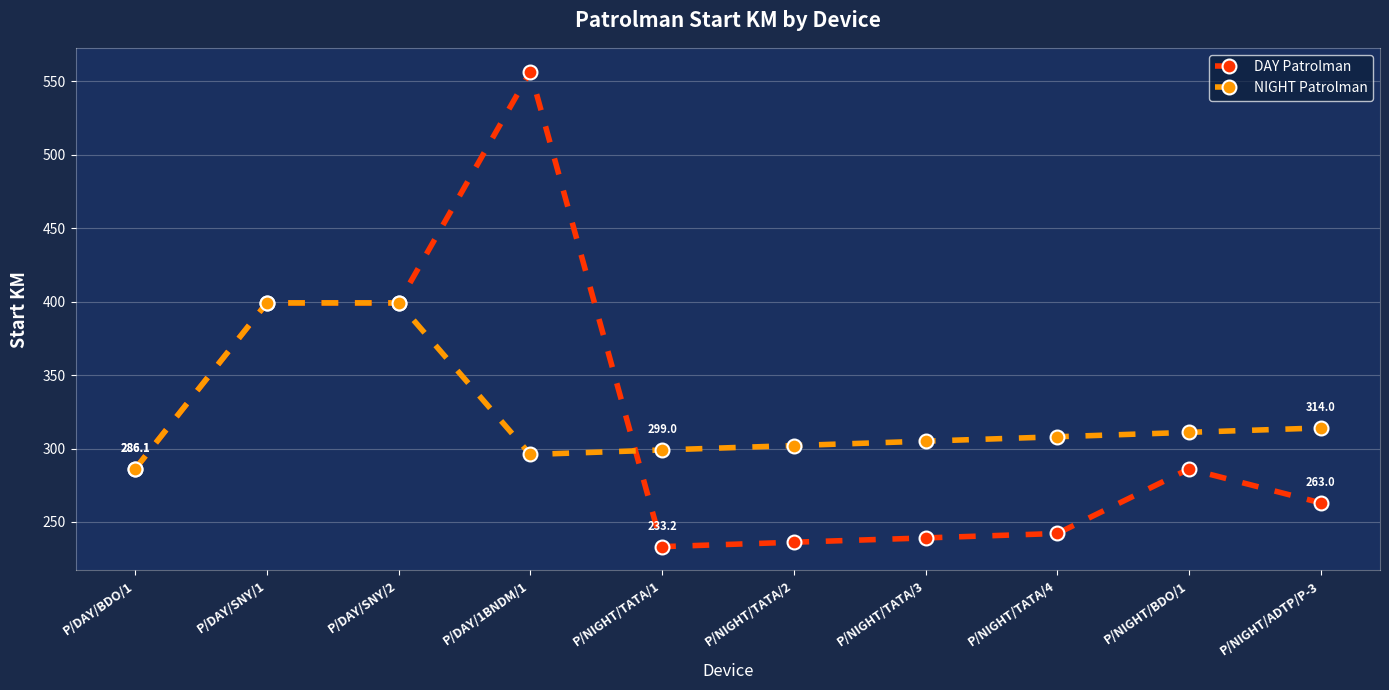

List the series in order of their peak value, highest first.

DAY Patrolman, NIGHT Patrolman